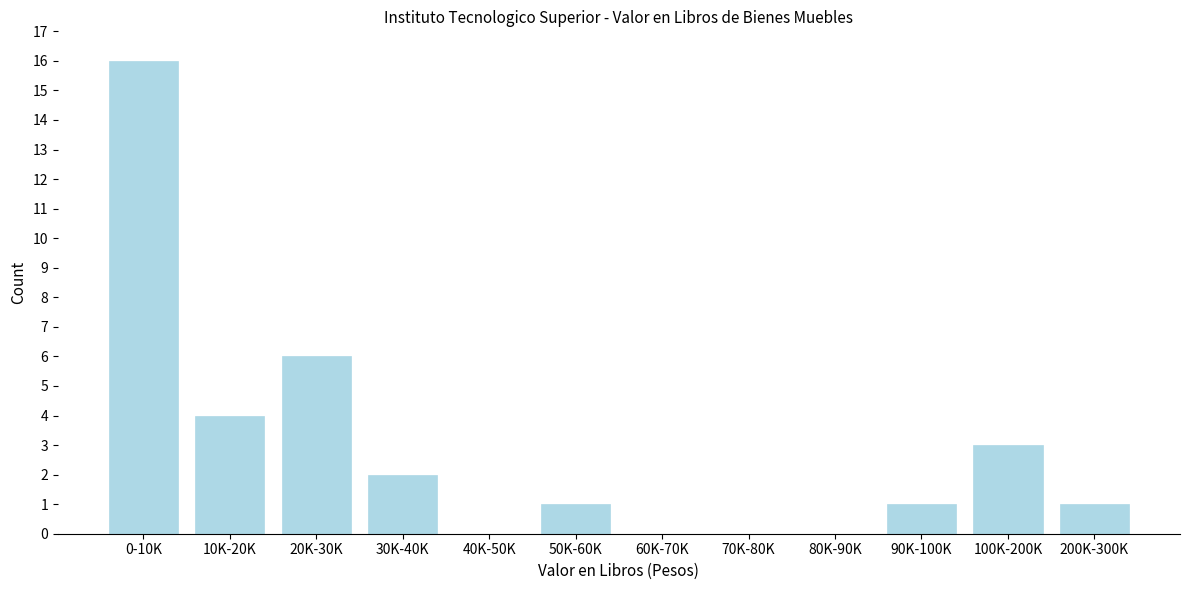

Reading left to right, extract all data points from this chart.

0-10K=16	10K-20K=4	20K-30K=6	30K-40K=2	40K-50K=0	50K-60K=1	60K-70K=0	70K-80K=0	80K-90K=0	90K-100K=1	100K-200K=3	200K-300K=1